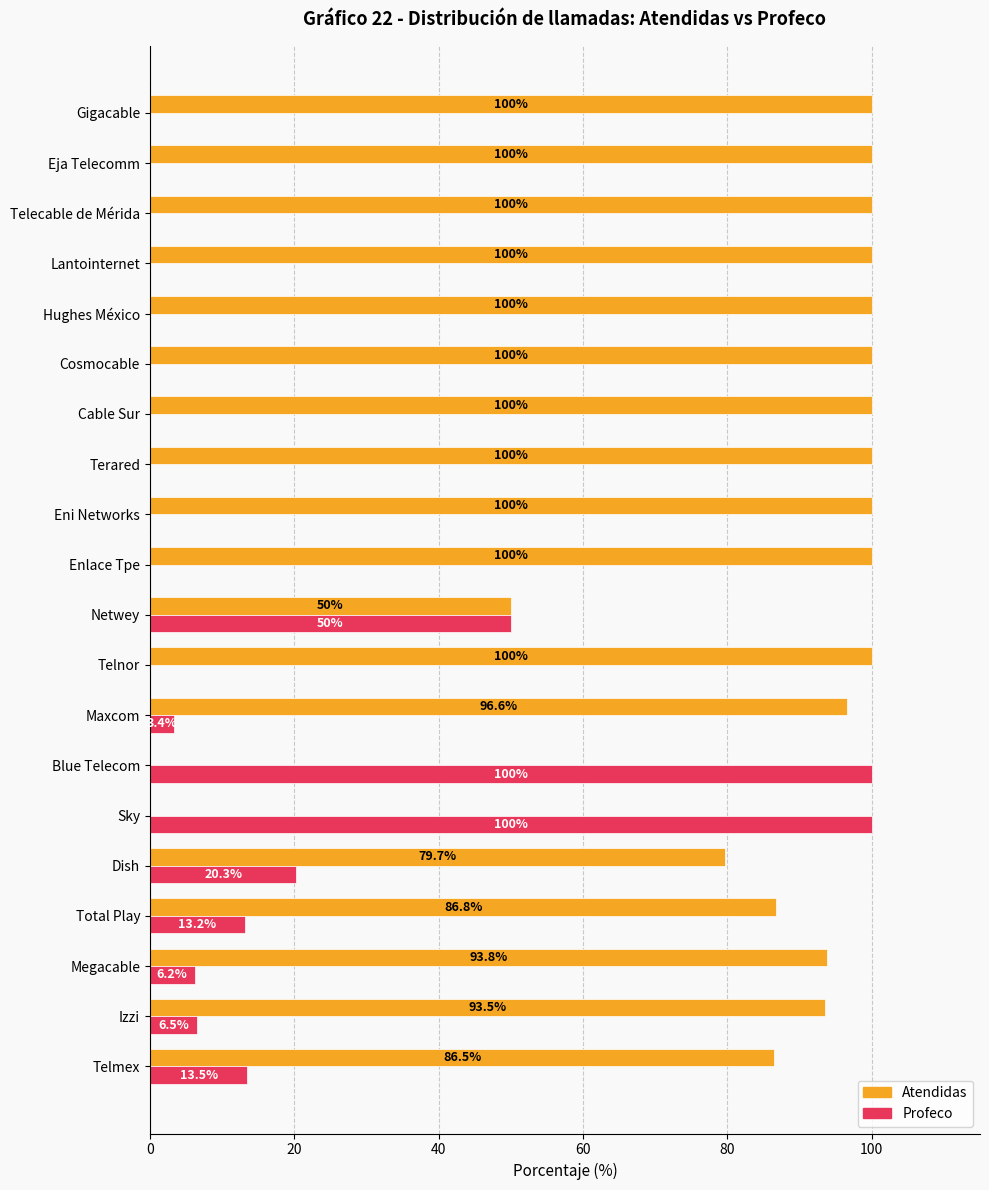

Count the number of categories in the chart.

20